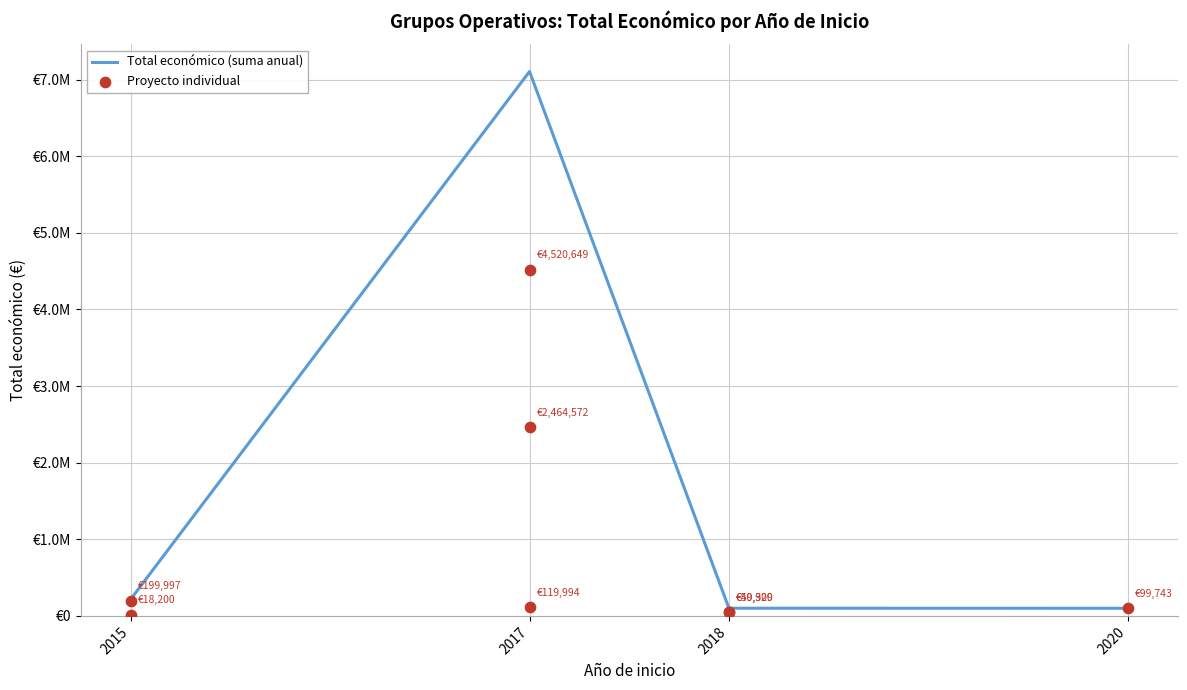

Between 2020 and 2017, which is larger?

2017